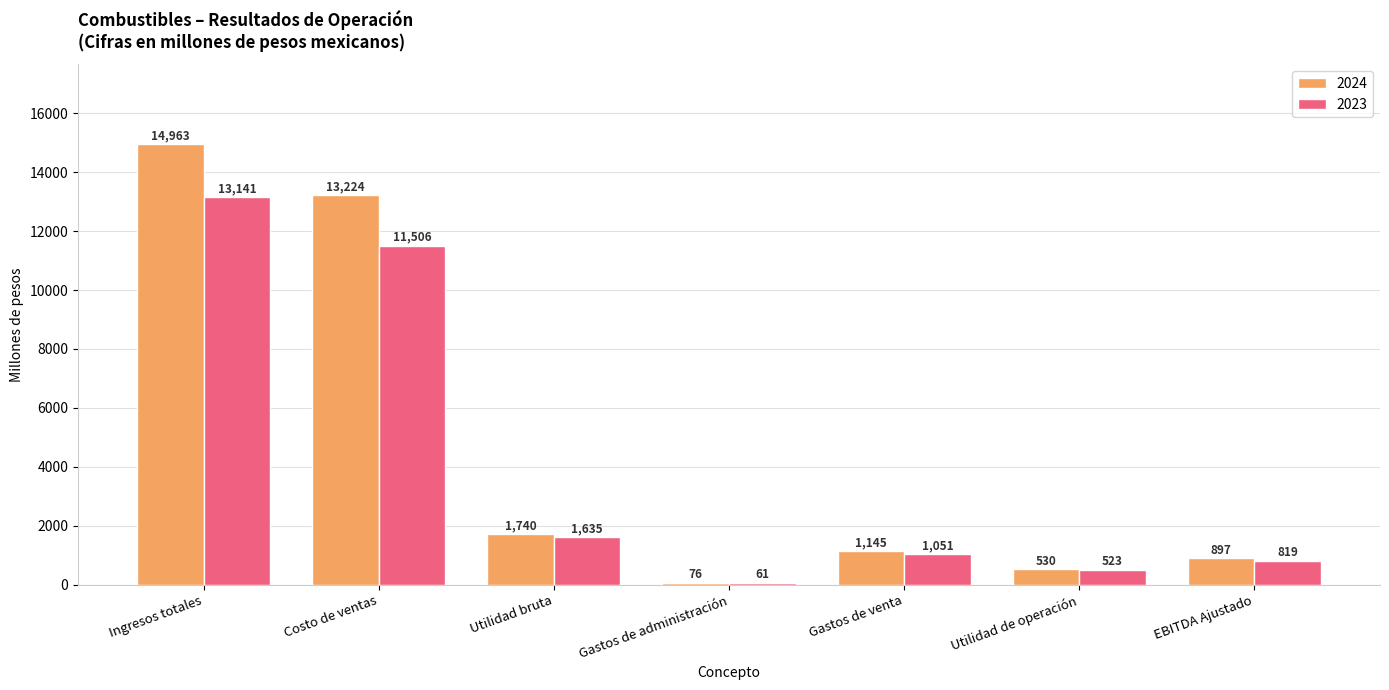

At which category is the sum across all series the highest?

Ingresos totales